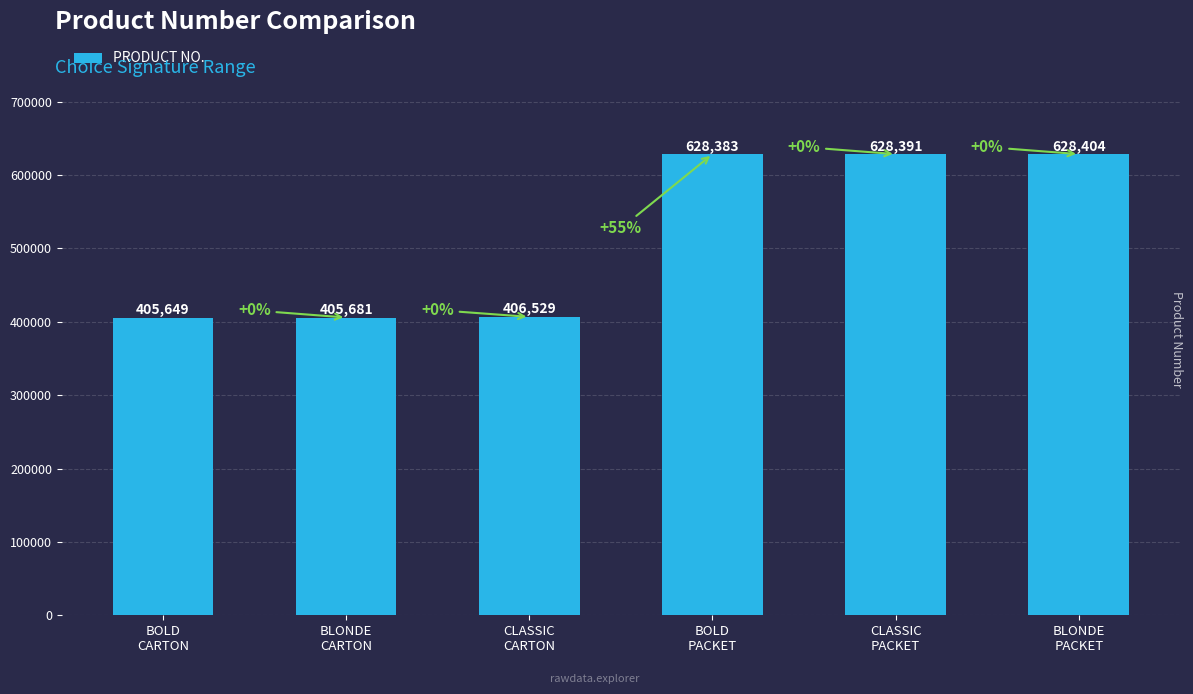

What is the value of the 2nd bar from the left?

405681